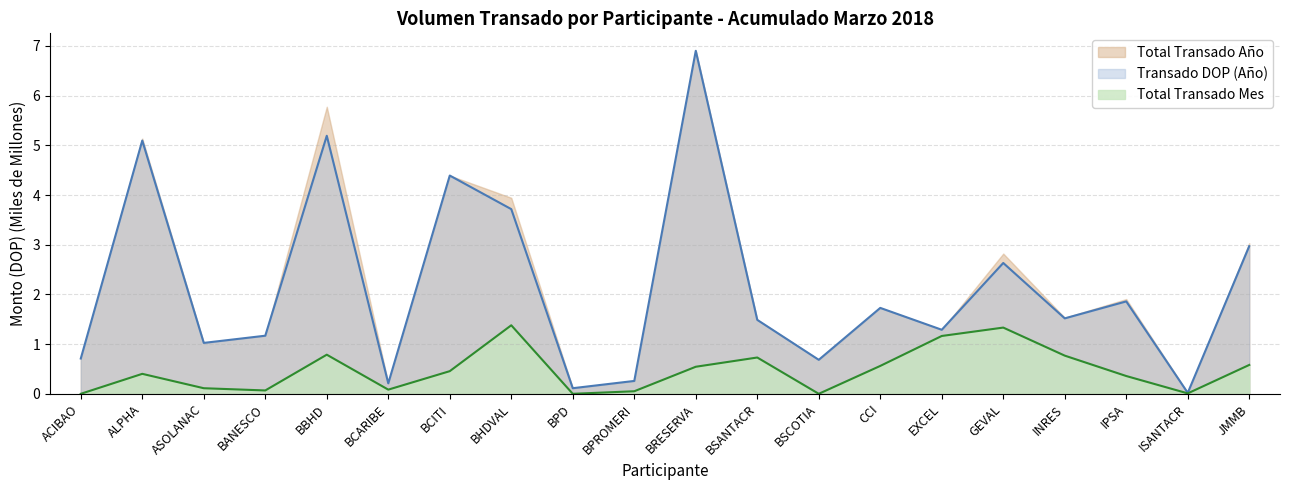

Reading right to left, transcribe all the data shown in this chart.

Total Transado Mes: JMMB=0.6	ISANTACR=0.0	IPSA=0.4	INRES=0.8	GEVAL=1.3	EXCEL=1.2	CCI=0.6	BSCOTIA=0.0	BSANTACR=0.7	BRESERVA=0.5	BPROMERI=0.1	BPD=0.0	BHDVAL=1.4	BCITI=0.5	BCARIBE=0.1	BBHD=0.8	BANESCO=0.1	ASOLANAC=0.1	ALPHA=0.4	ACIBAO=0.0
Transado DOP (Año): JMMB=3.0	ISANTACR=0.0	IPSA=1.9	INRES=1.5	GEVAL=2.6	EXCEL=1.3	CCI=1.7	BSCOTIA=0.7	BSANTACR=1.5	BRESERVA=6.9	BPROMERI=0.3	BPD=0.1	BHDVAL=3.7	BCITI=4.4	BCARIBE=0.2	BBHD=5.2	BANESCO=1.2	ASOLANAC=1.0	ALPHA=5.1	ACIBAO=0.7
Total Transado Año: JMMB=3.0	ISANTACR=0.0	IPSA=1.9	INRES=1.5	GEVAL=2.8	EXCEL=1.3	CCI=1.7	BSCOTIA=0.7	BSANTACR=1.5	BRESERVA=6.9	BPROMERI=0.3	BPD=0.1	BHDVAL=3.9	BCITI=4.4	BCARIBE=0.2	BBHD=5.8	BANESCO=1.2	ASOLANAC=1.0	ALPHA=5.1	ACIBAO=0.7